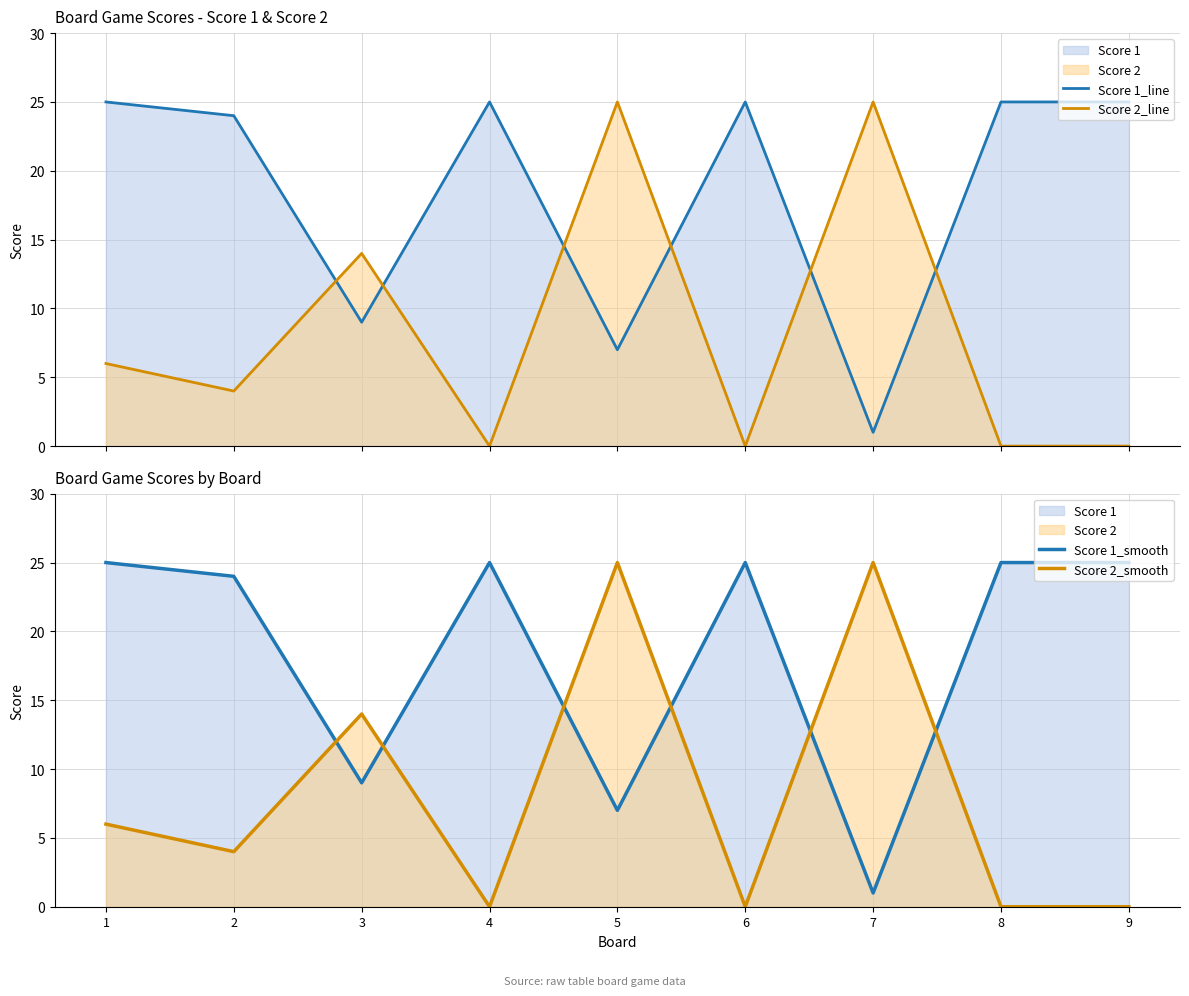

At how many categories does at least one series exceed 12?

9